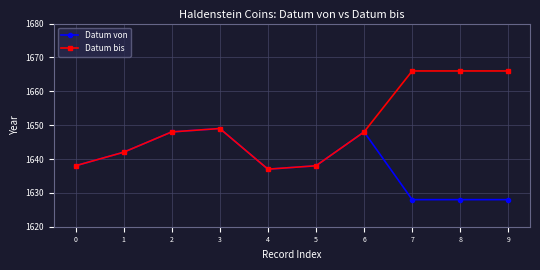

Does the chart display data point markers on the line(s)?

Yes